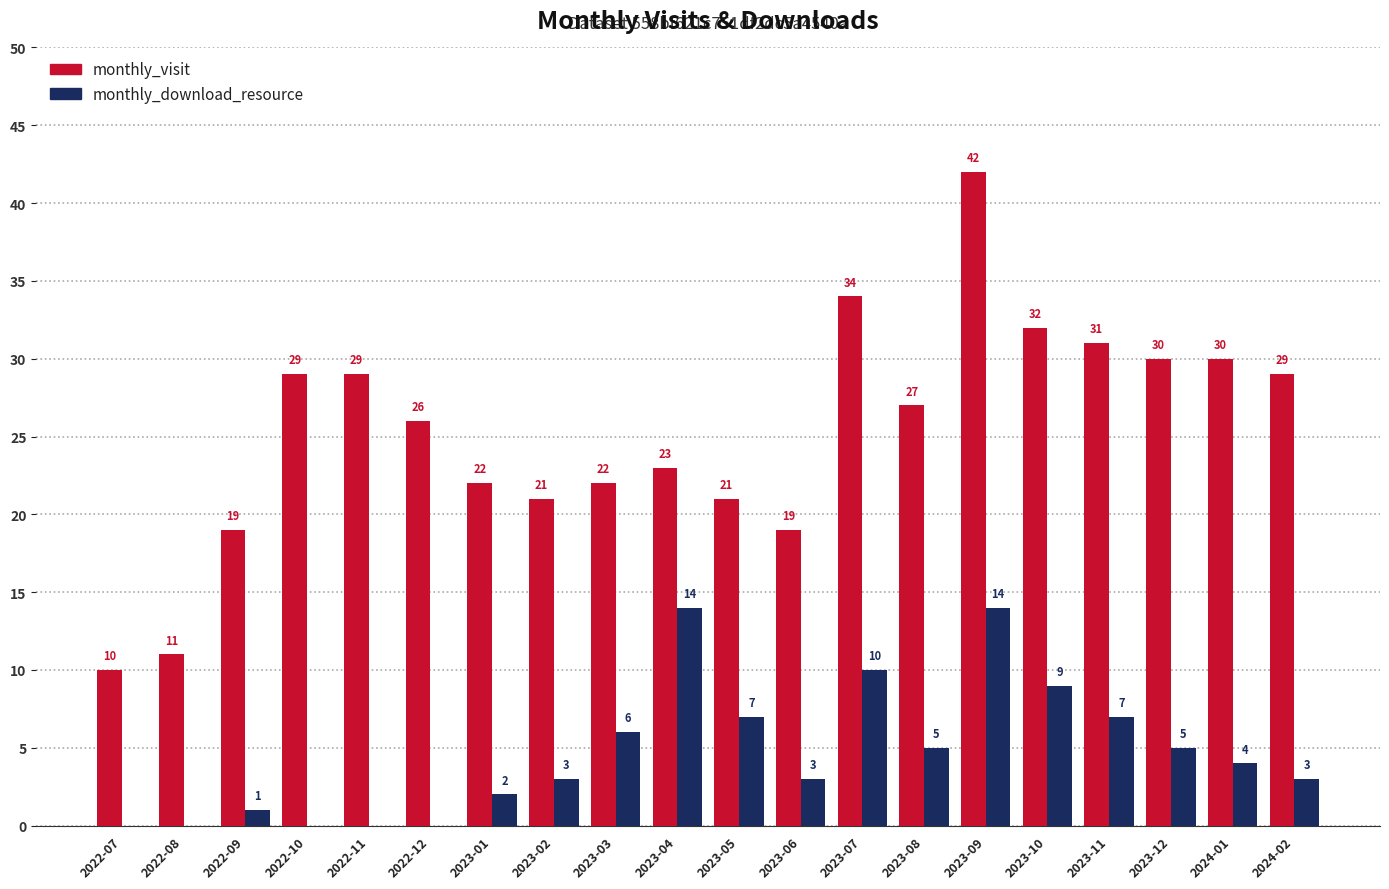

At which category does the chart reach its peak across all series?

2023-09